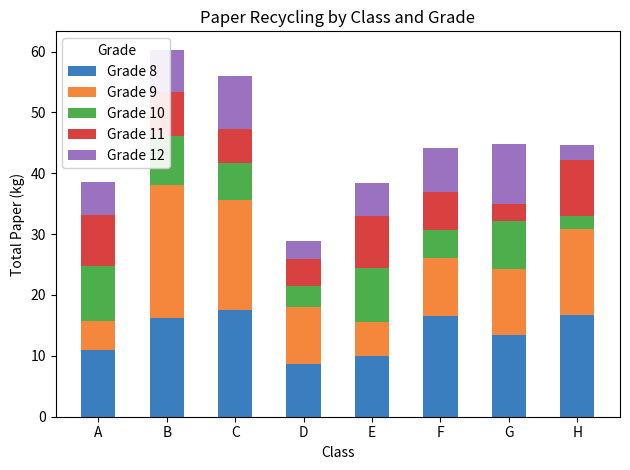

What is the total value across all series at D?

28.9